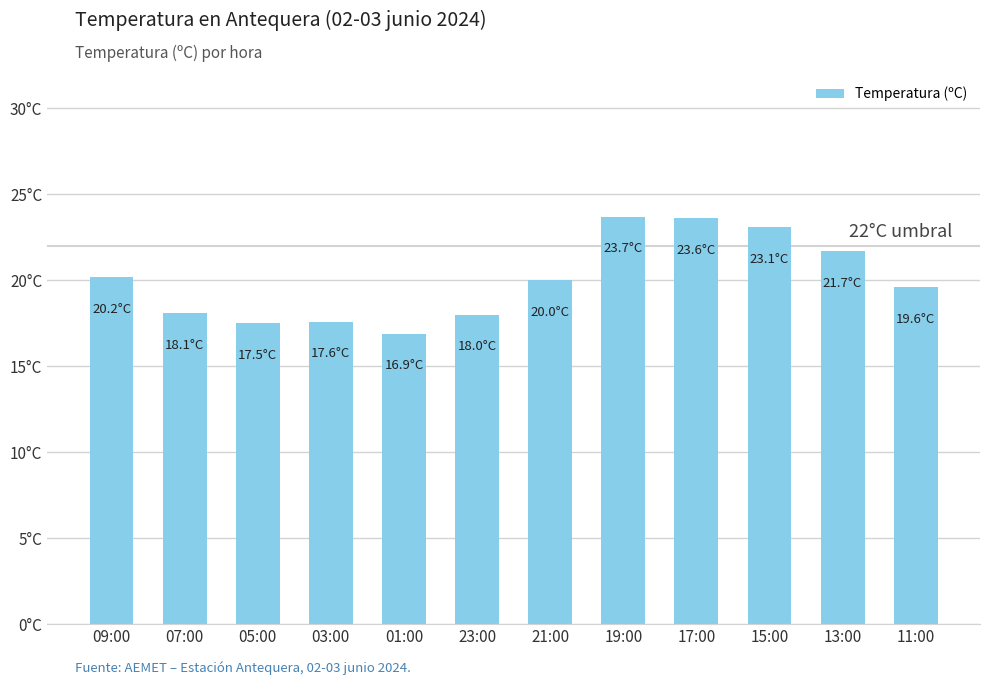

Which category has the highest value across all series?

19:00